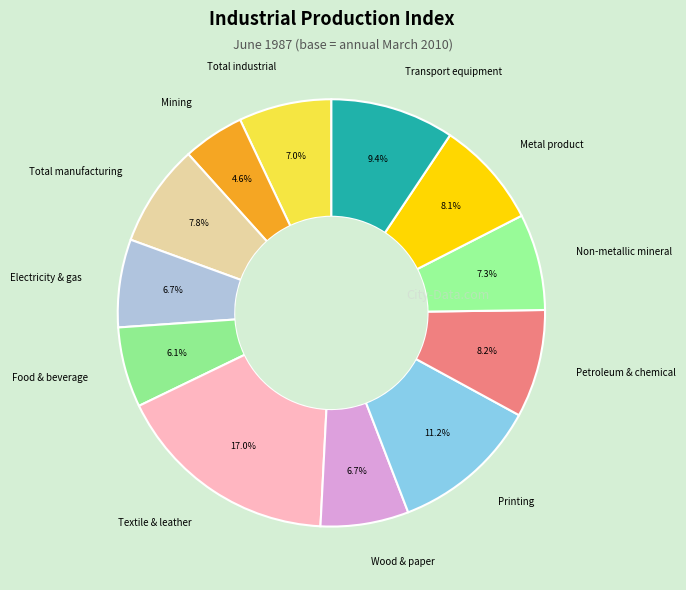

Combined, do Electricity & gas and Metal product account for over 50%?

No